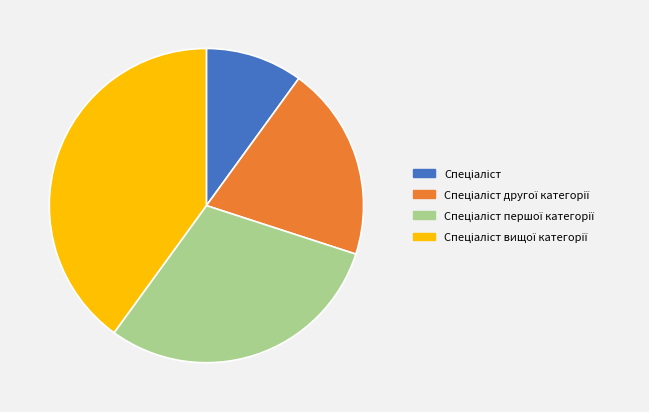

Is there any slice that represents more than half of the pie?

No